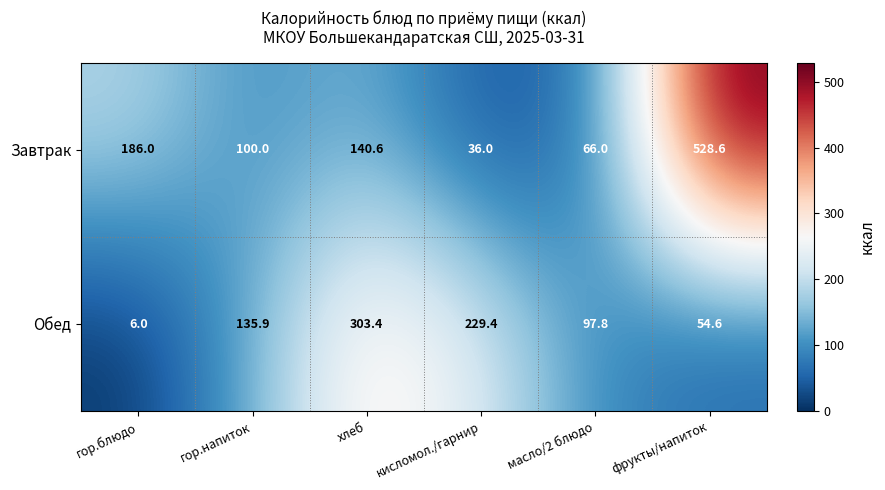

Which series has the largest total across all categories?

Завтрак